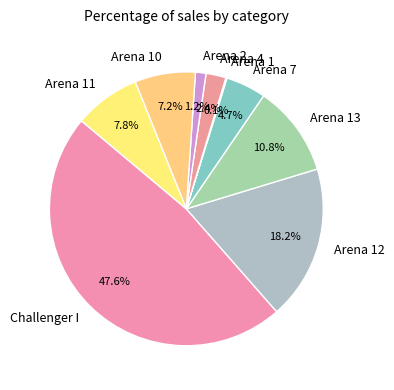

What portion of the pie excludes Arena 4?

97.6%